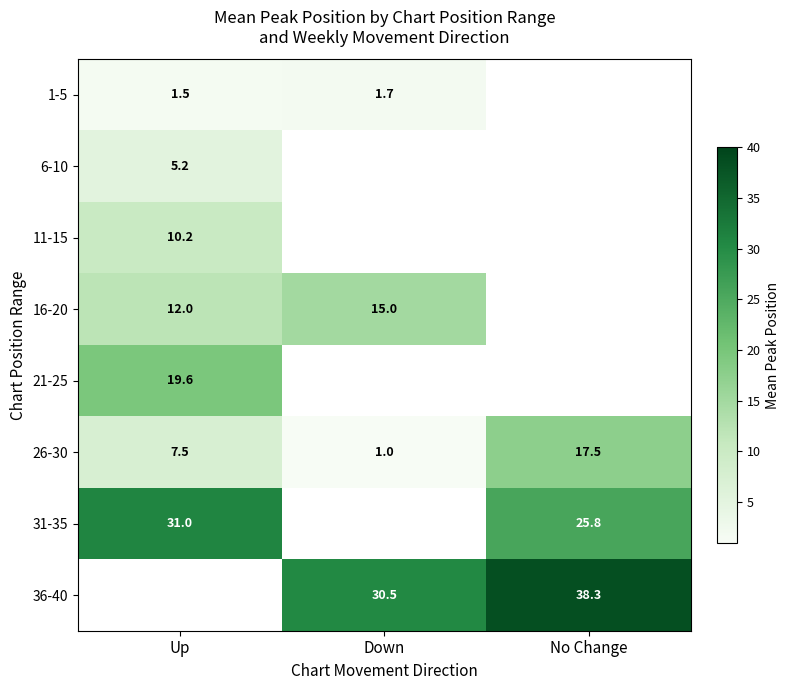

At which label does 21-25 reach its peak?

Up